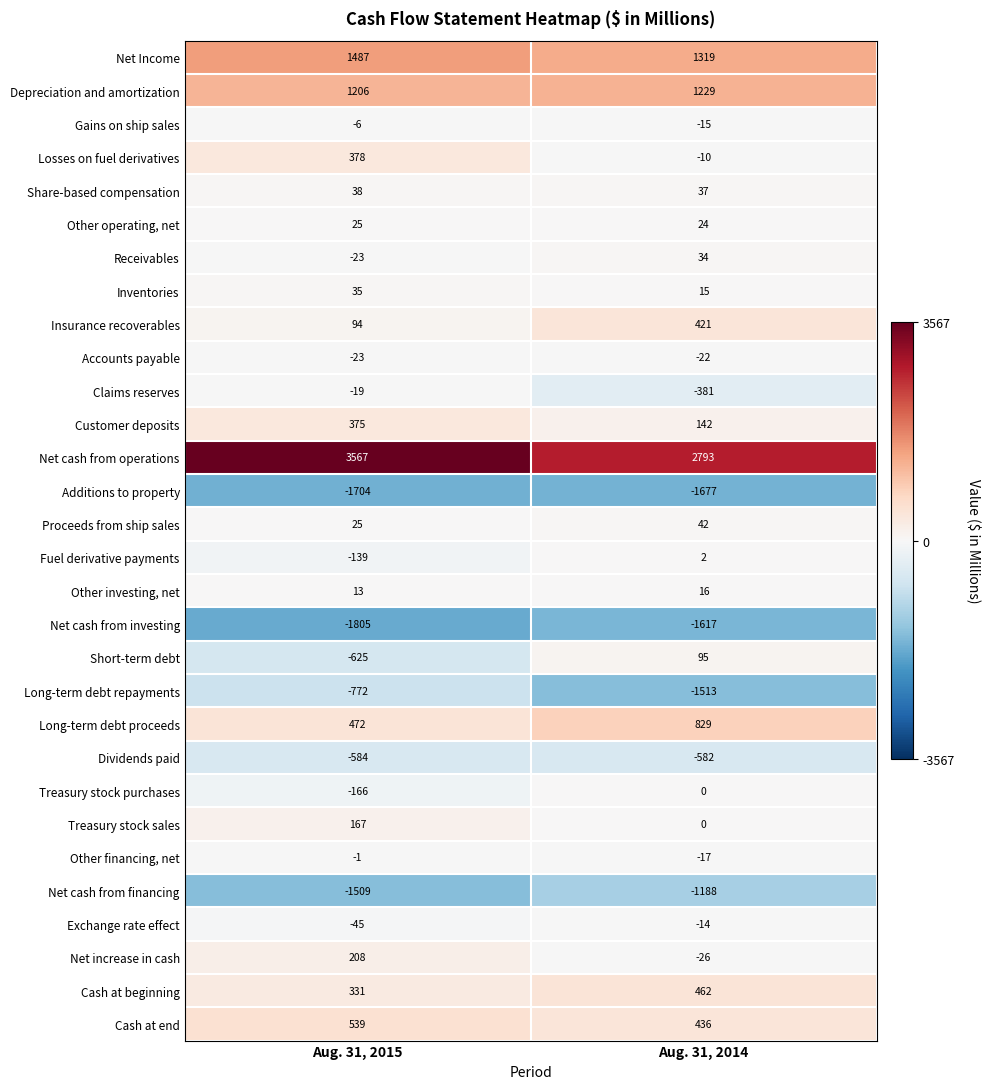

True or false: Long-term debt proceeds has a value of 101 at Aug. 31, 2015.

False